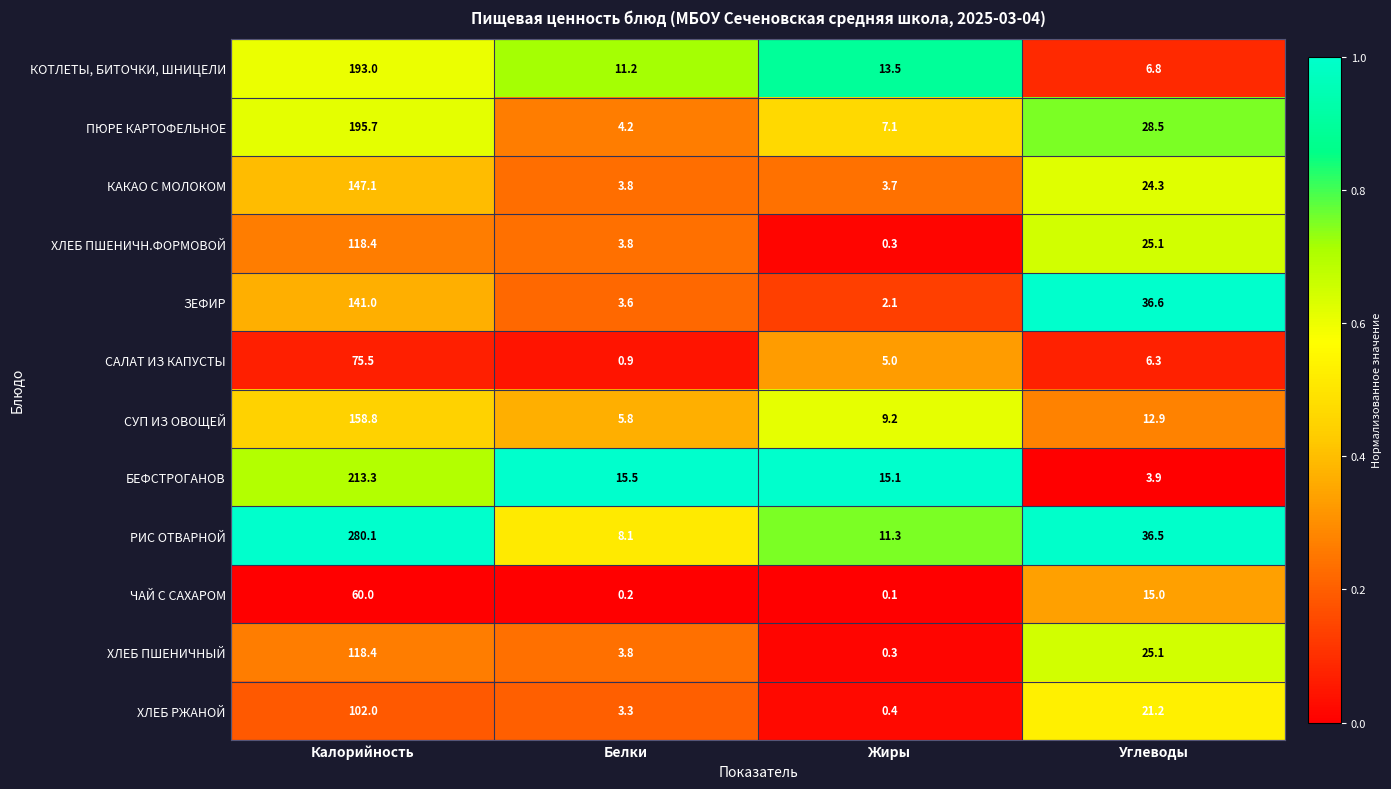

At which label does БЕФСТРОГАНОВ reach its minimum?

Углеводы